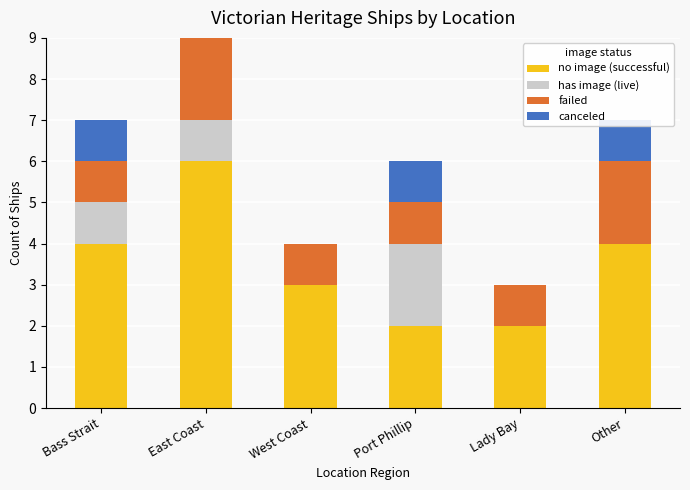

What is the approximate value of has image (live) at Bass Strait?

1